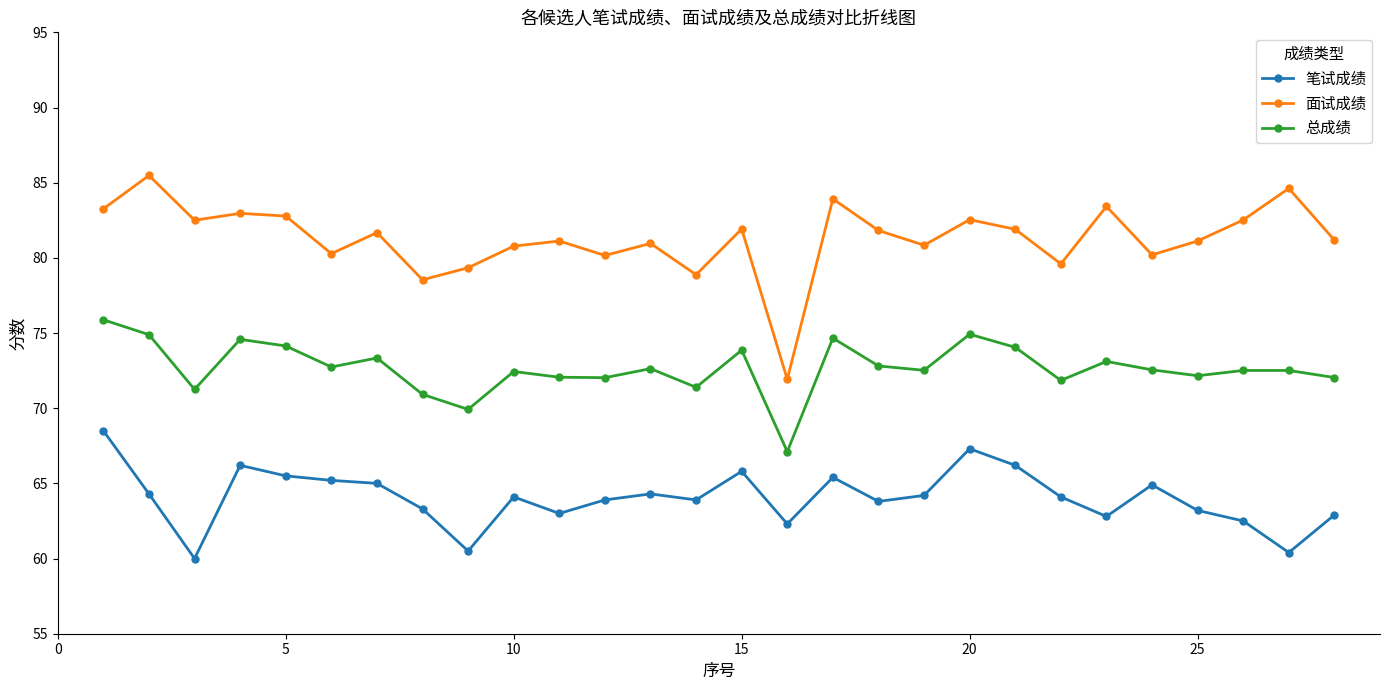

What is the average value of the 面试成绩 series?

81.3